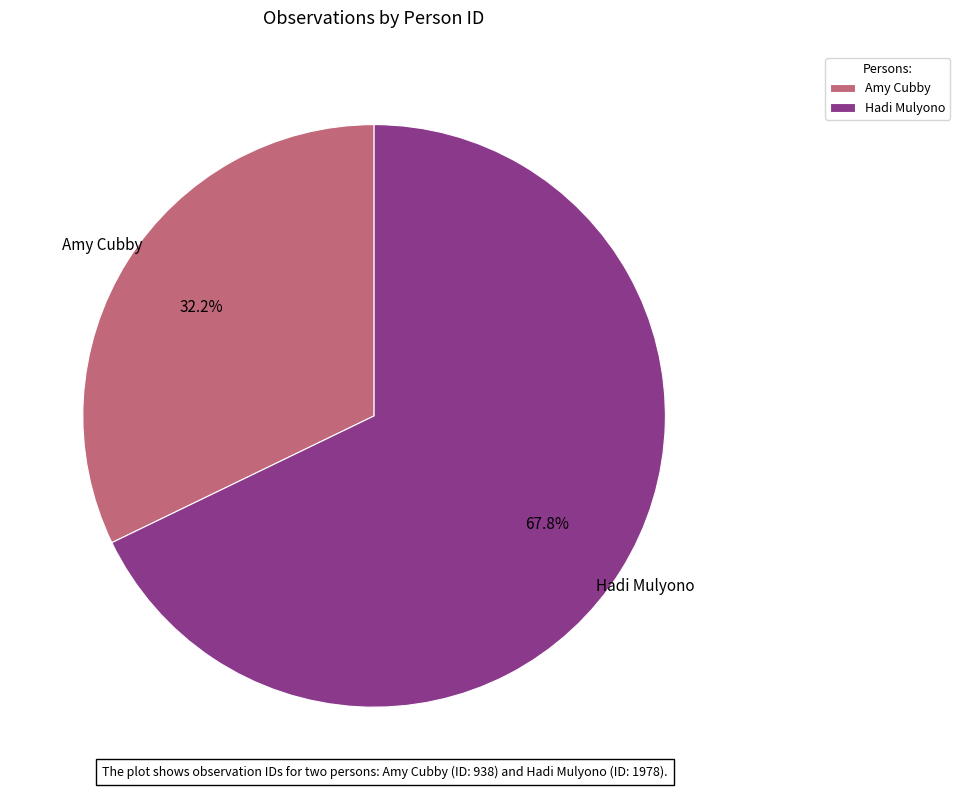

To the nearest percent, what is the average slice percentage?

50%